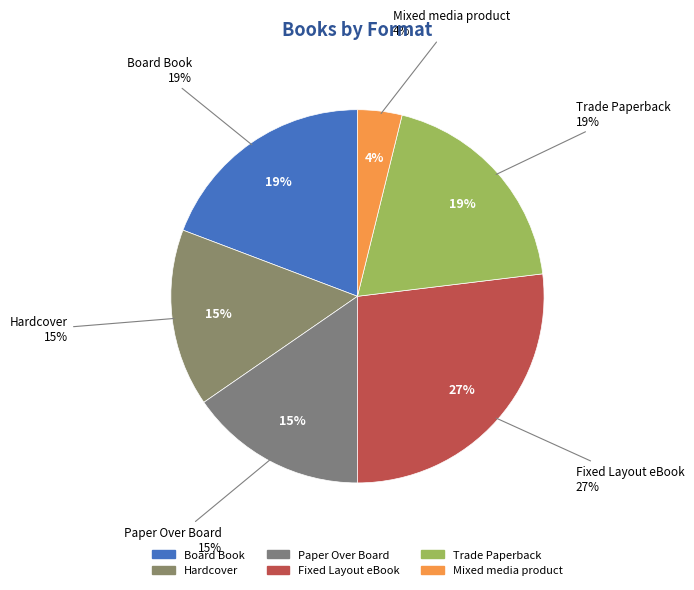

The Mixed media product slice represents 4% of the pie. True or false?

True